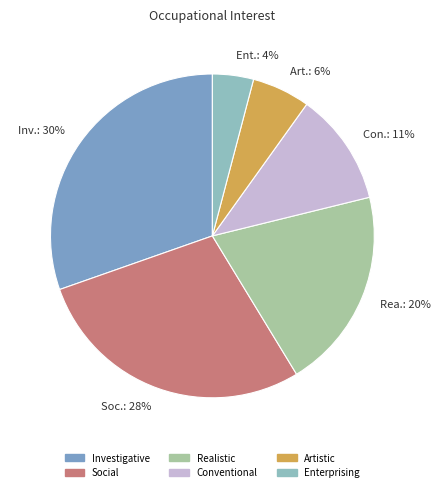

True or false: Social accounts for 38% of the total.

False